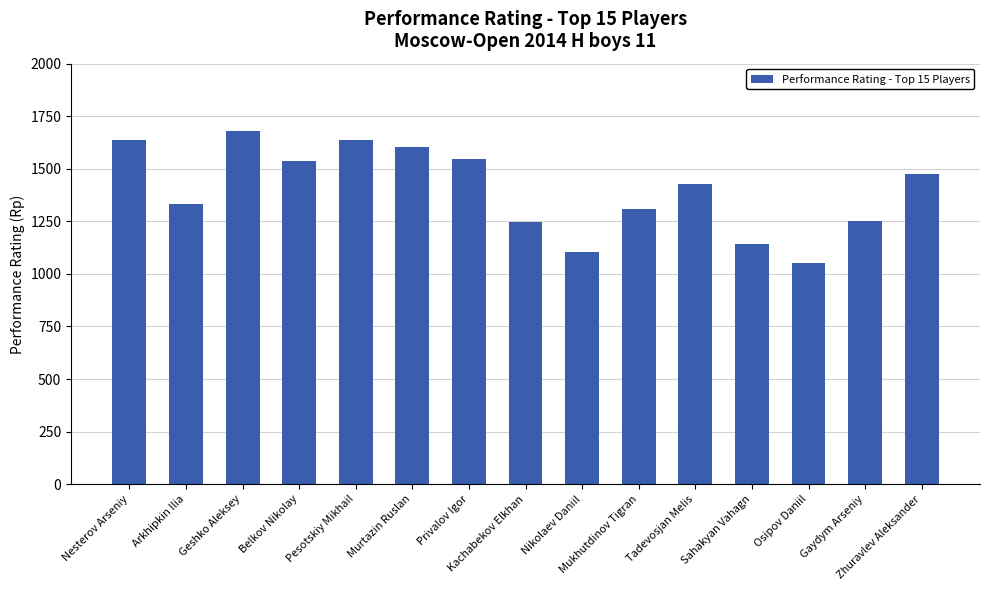

What is the approximate value at Belkov Nikolay?

1539